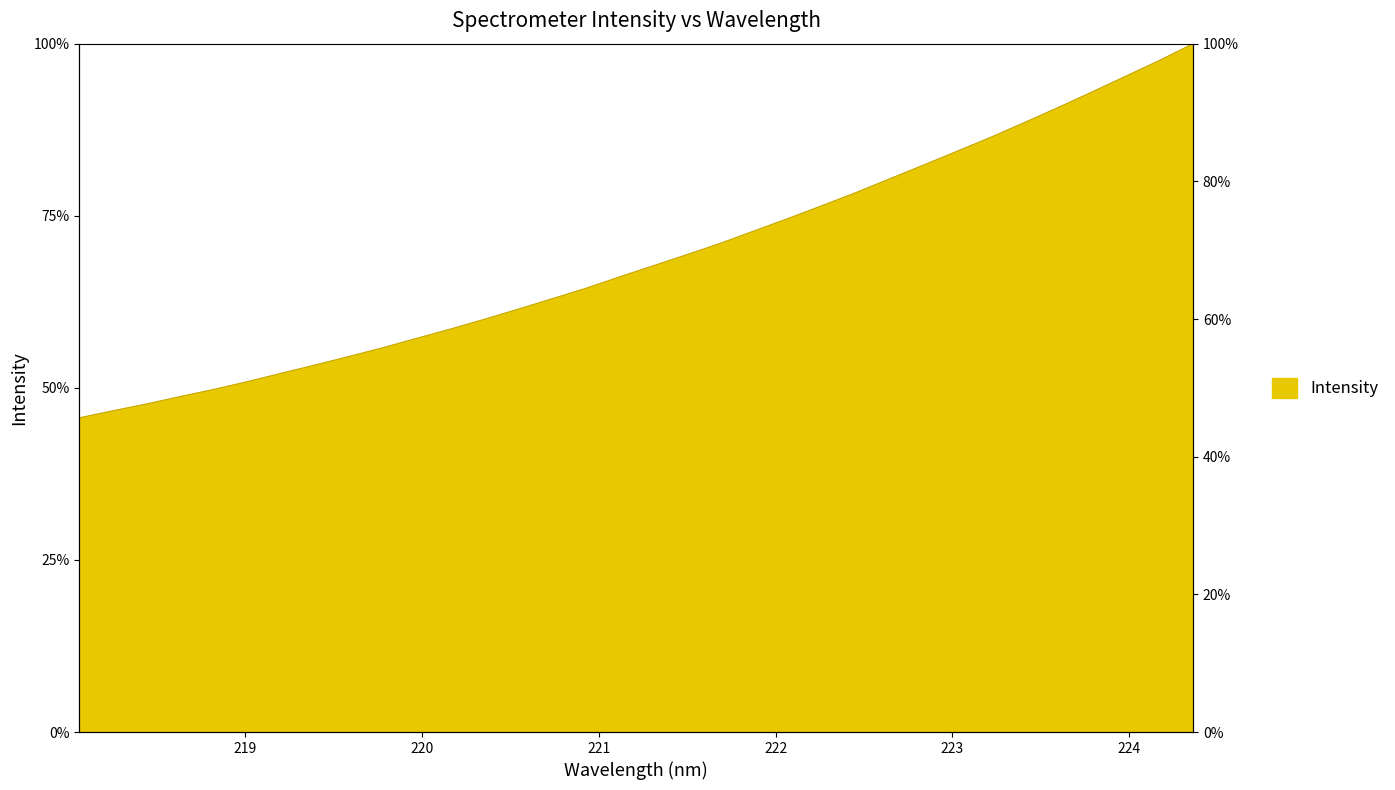

List the labels in order of value, largest first.

224.3616, 224.1709, 223.9802, 223.7895, 223.5987, 223.408, 223.2172, 223.0264, 222.8355, 222.6447, 222.4538, 222.263, 222.0721, 221.8812, 221.6902, 221.4993, 221.3083, 221.1174, 220.9264, 220.7354, 220.5444, 220.3533, 220.1623, 219.9712, 219.7801, 219.589, 219.3979, 219.2067, 219.0156, 218.8244, 218.6332, 218.442, 218.2508, 218.0596